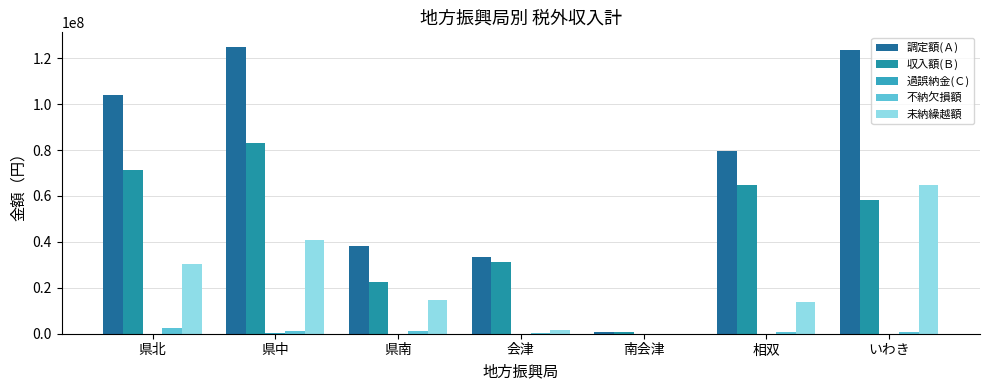

Which series changed the most between 県中 and 県南?

調定額(Ａ)